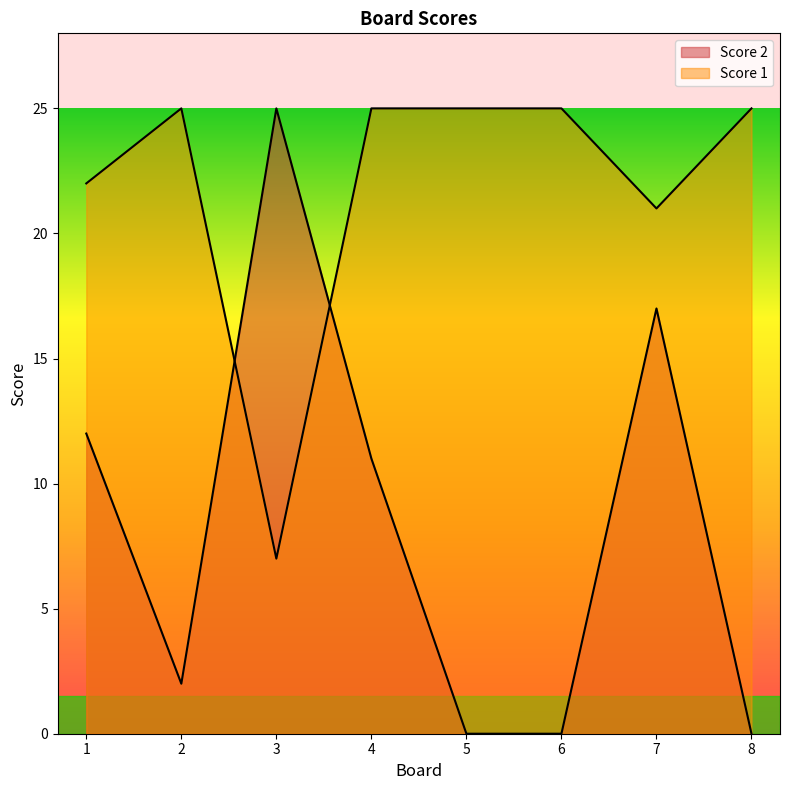

Between 6 and 7, which is larger?

7